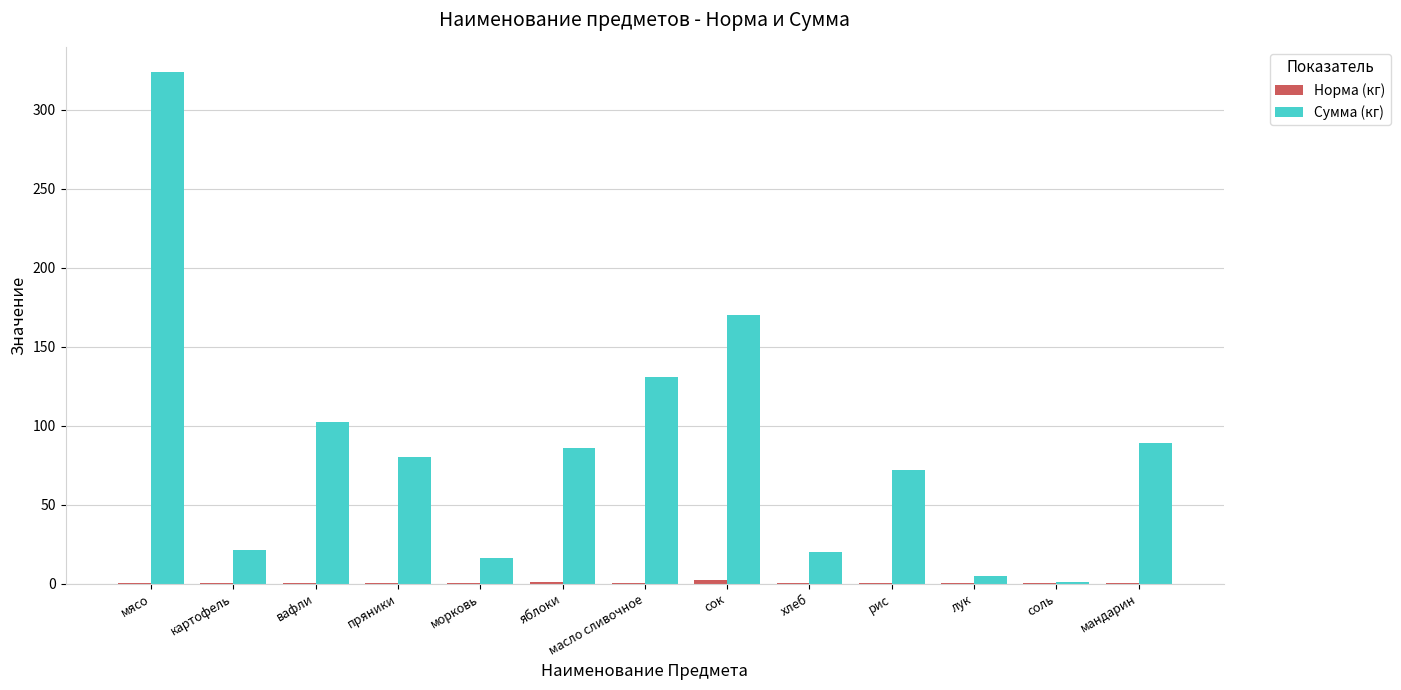

At which category does the chart reach its peak across all series?

мясо